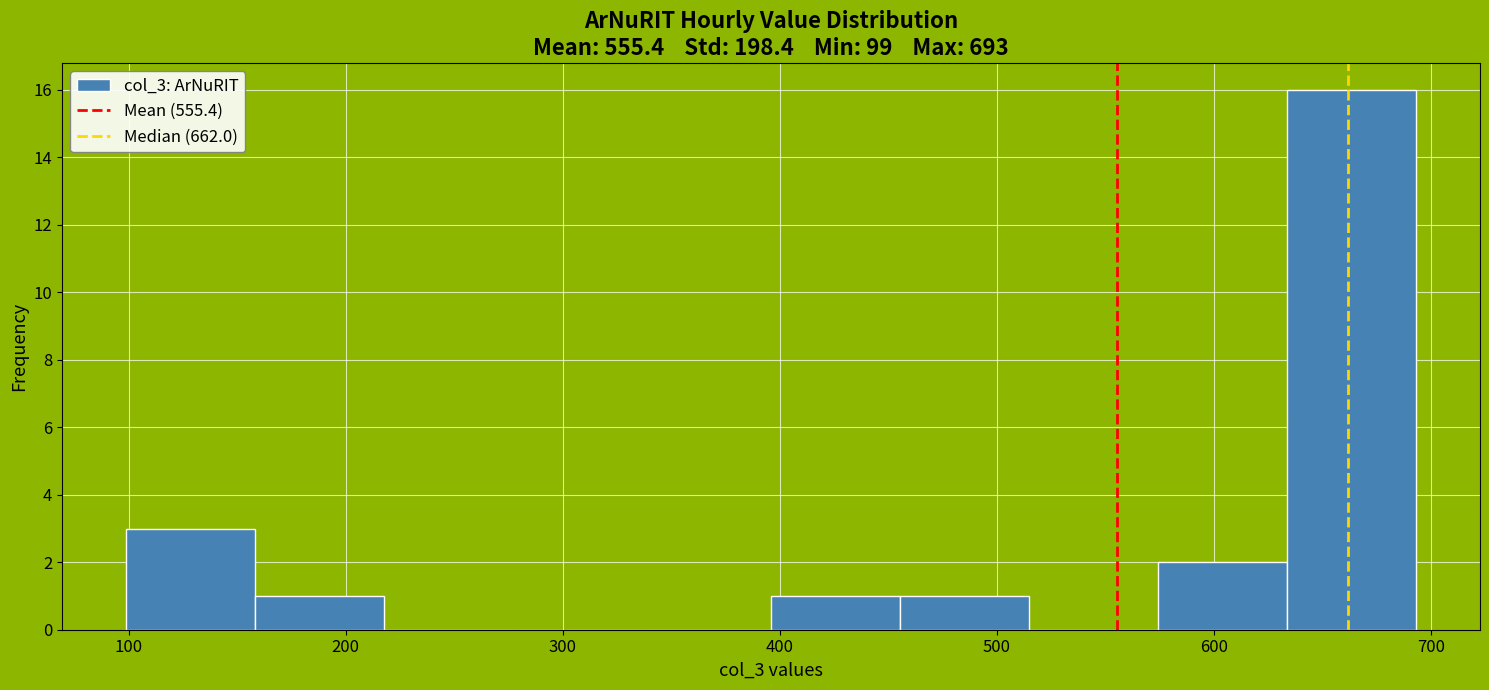

How tall is the bar that spans 100 to 160 on the x-axis? Neither the bar edges nor the heights are printed on the chart, so give them approximately, as read against the axes.

3